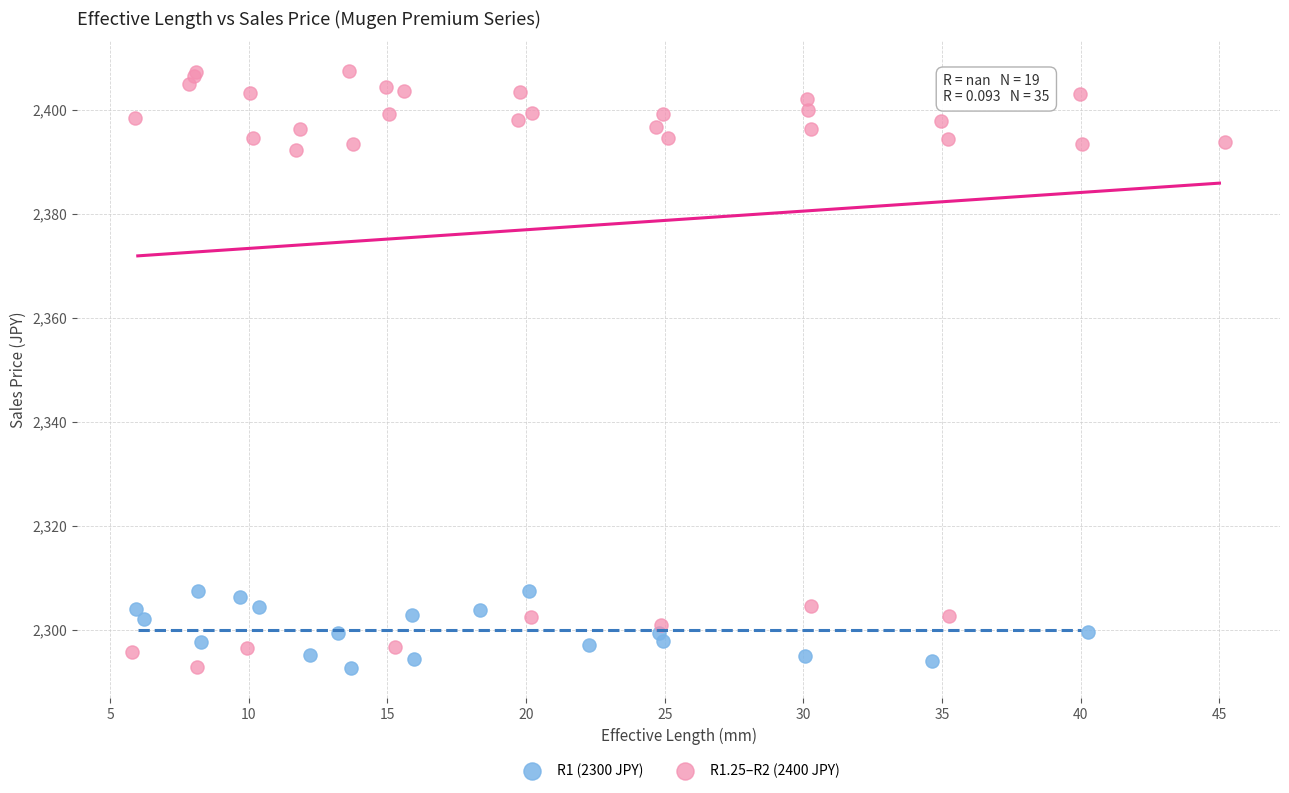

Which series contains the highest Y value?

R1.25–R2 (2400 JPY)